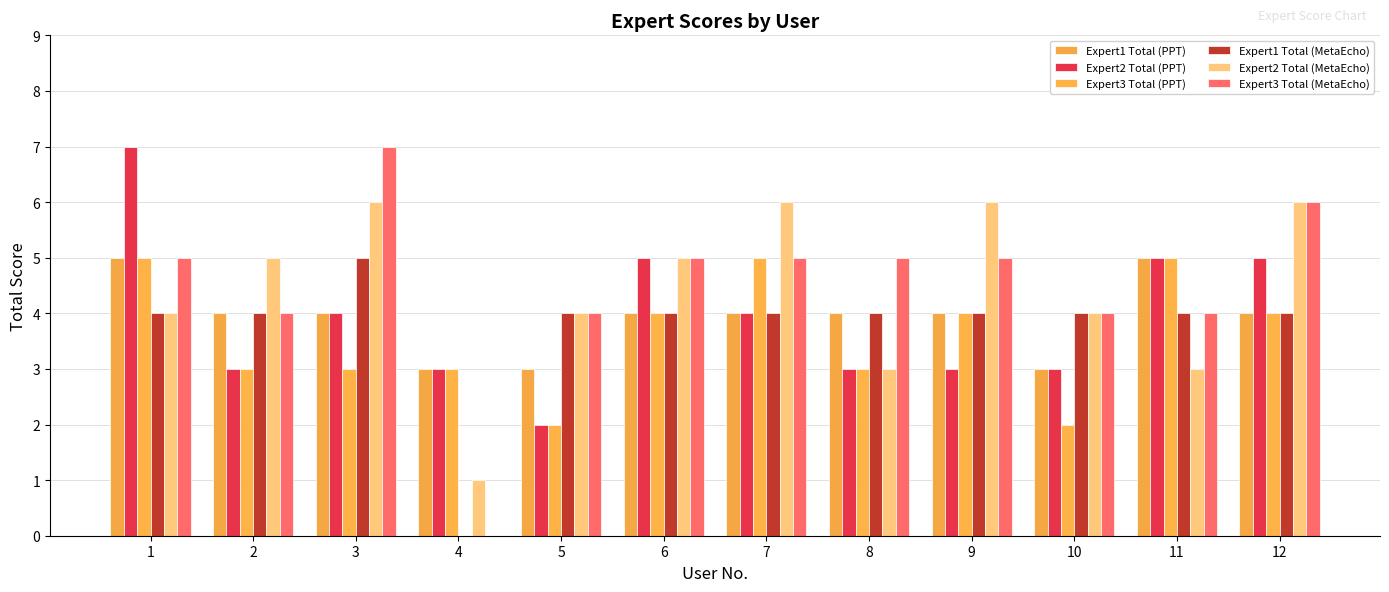

Rank the series at 8 from highest to lowest value.

Expert3 Total (MetaEcho), Expert1 Total (PPT), Expert1 Total (MetaEcho), Expert2 Total (PPT), Expert3 Total (PPT), Expert2 Total (MetaEcho)